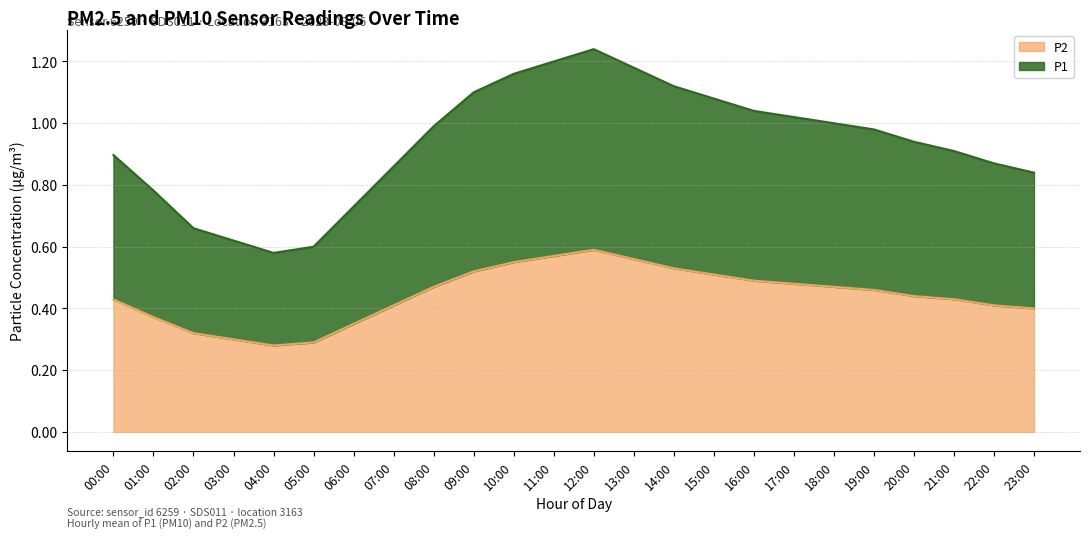

What is the average value of the P1 series?

0.9